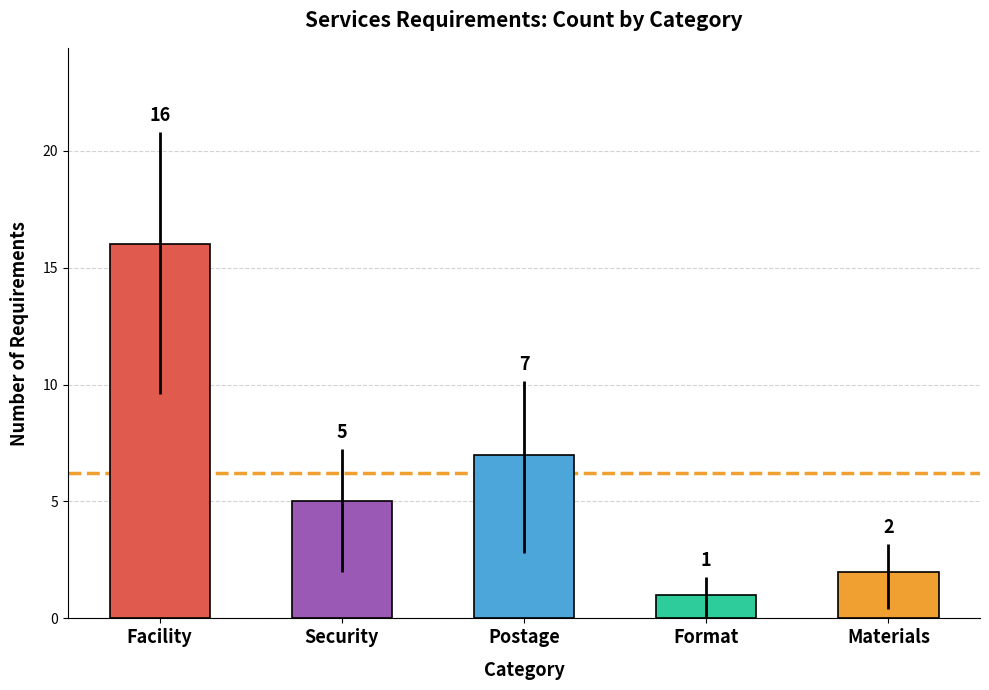

Which has a higher value, Materials or Security?

Security